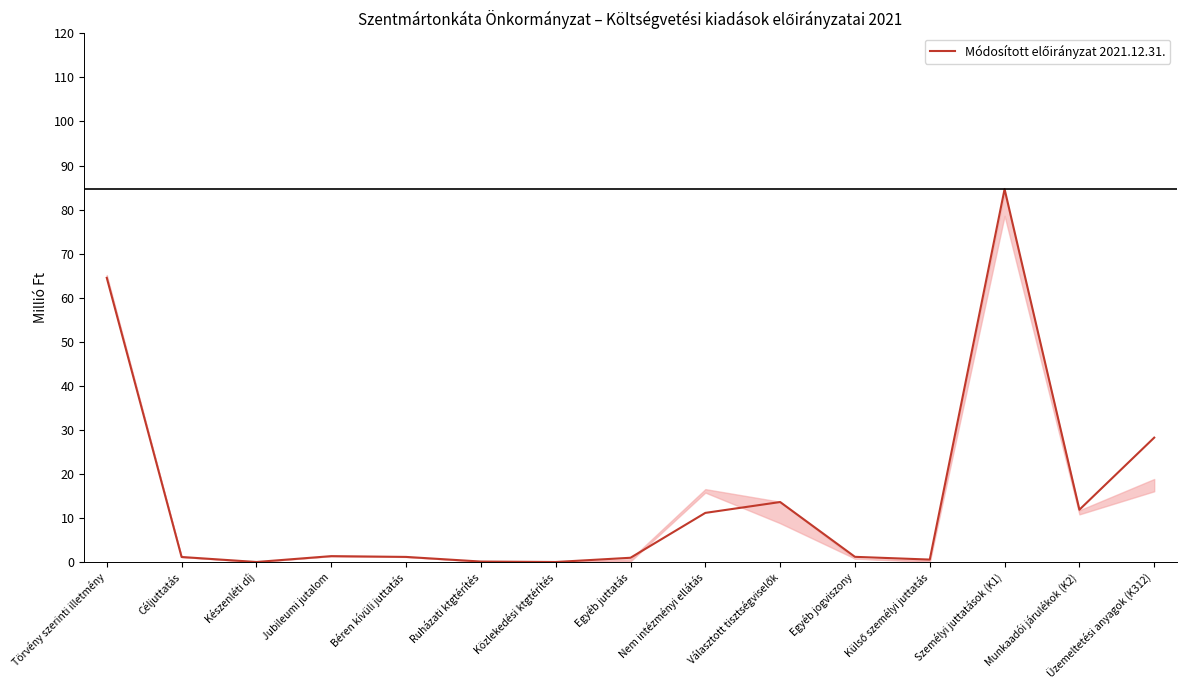

Where is the data nearest to the value 42?

Üzemeltetési anyagok (K312)